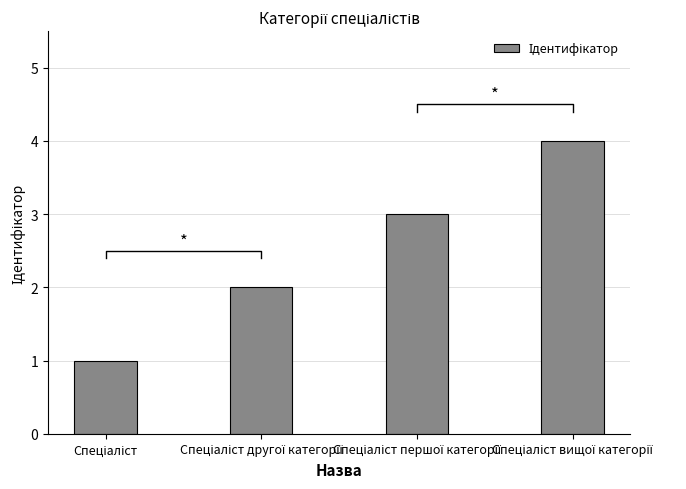

Does the chart contain stacked bars?

No